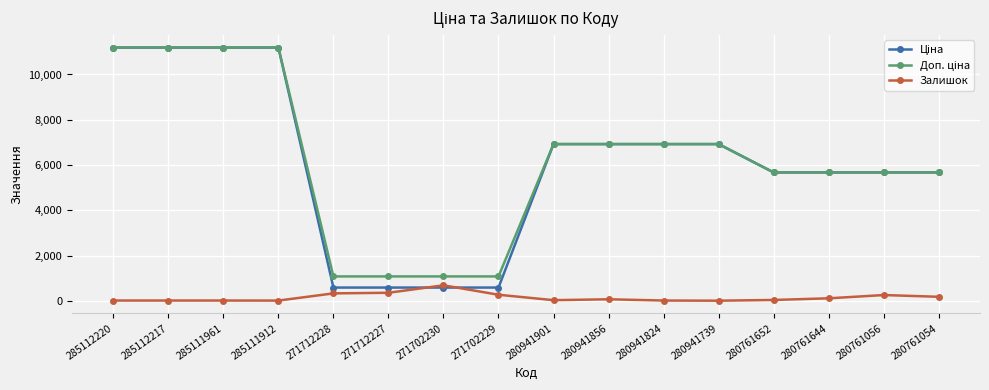

True or false: Залишок has a value of 17.0 at 280941824.

True